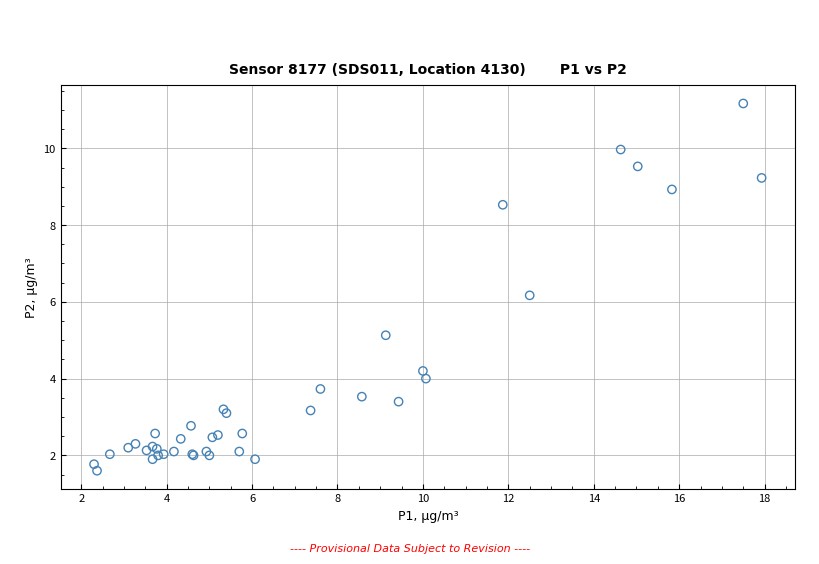

What Y value in the scatter plot is closest to 6?

6.2